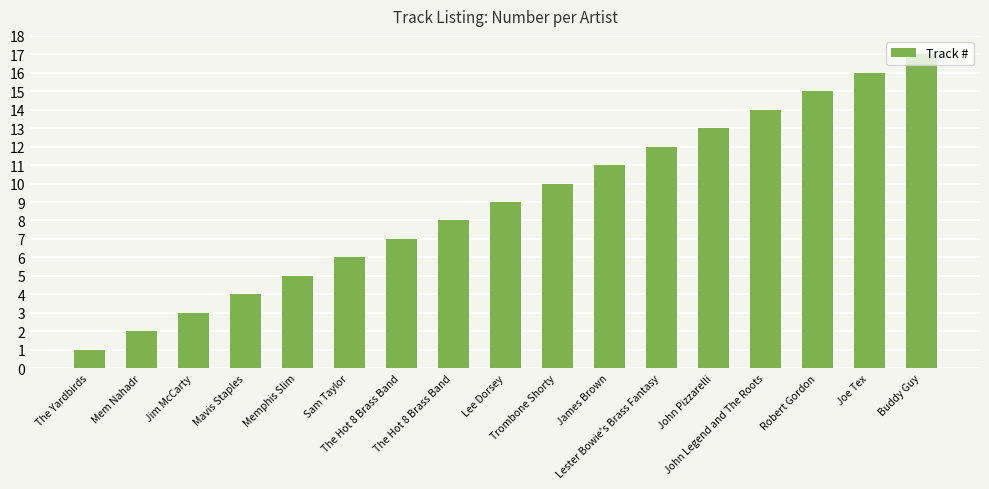

How many categories are shown in the chart?

17